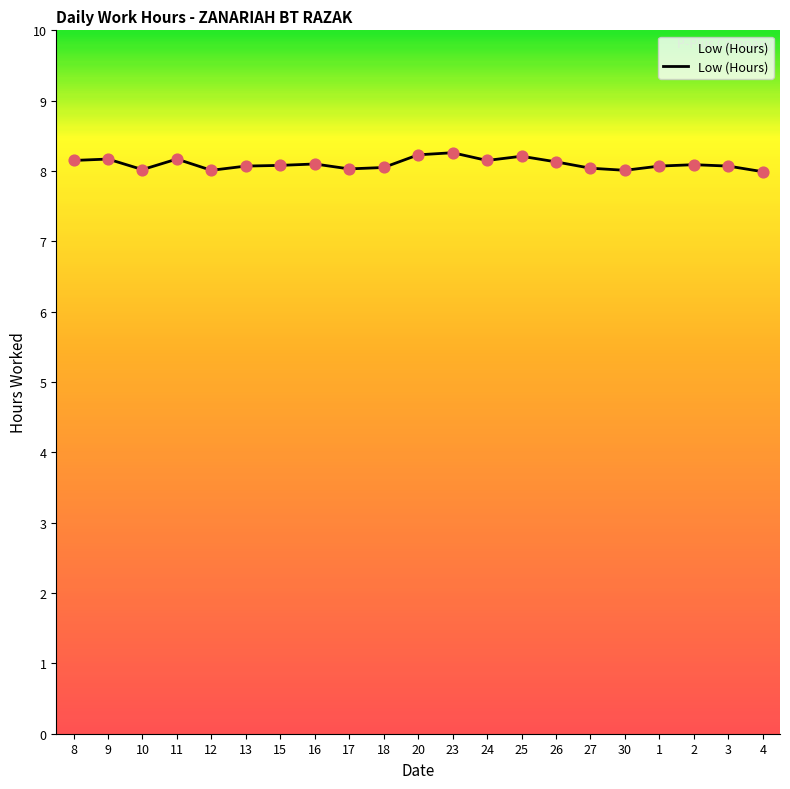

What is the ratio of the value at 2 to the value at 13?

1.0